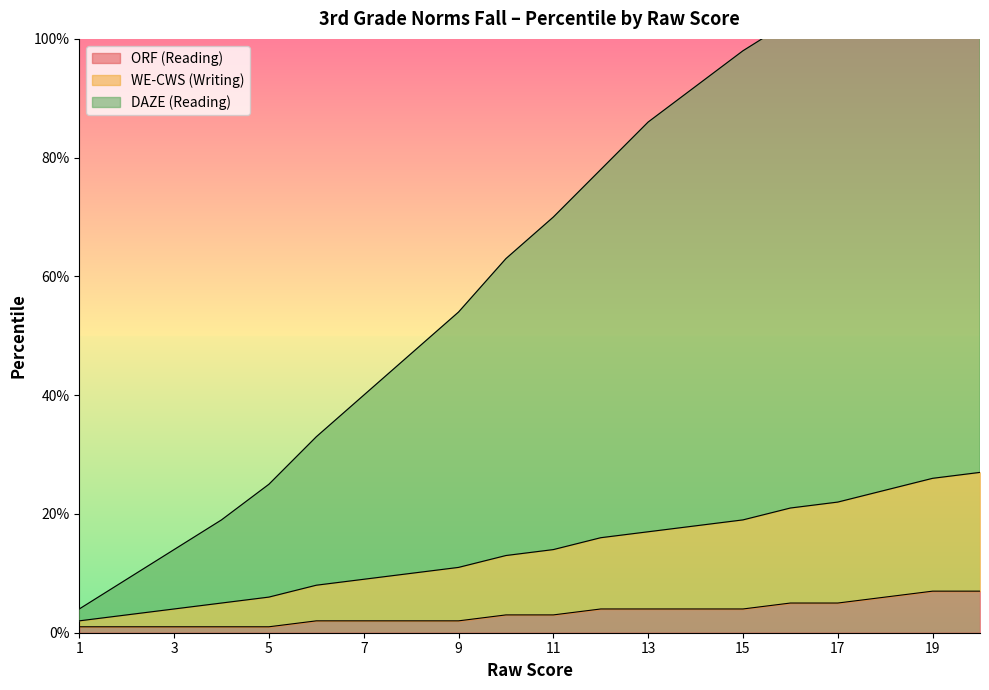

Reading right to left, list all the values displayed in this chart.

ORF (Reading): 20=7	19=7	18=6	17=5	16=5	15=4	14=4	13=4	12=4	11=3	10=3	9=2	8=2	7=2	6=2	5=1	4=1	3=1	2=1	1=1
WE-CWS (Writing): 20=27	19=26	18=24	17=22	16=21	15=19	14=18	13=17	12=16	11=14	10=13	9=11	8=10	7=9	6=8	5=6	4=5	3=4	2=3	1=2
DAZE (Reading): 20=119	19=116	18=112	17=108	16=103	15=98	14=92	13=86	12=78	11=70	10=63	9=54	8=47	7=40	6=33	5=25	4=19	3=14	2=9	1=4